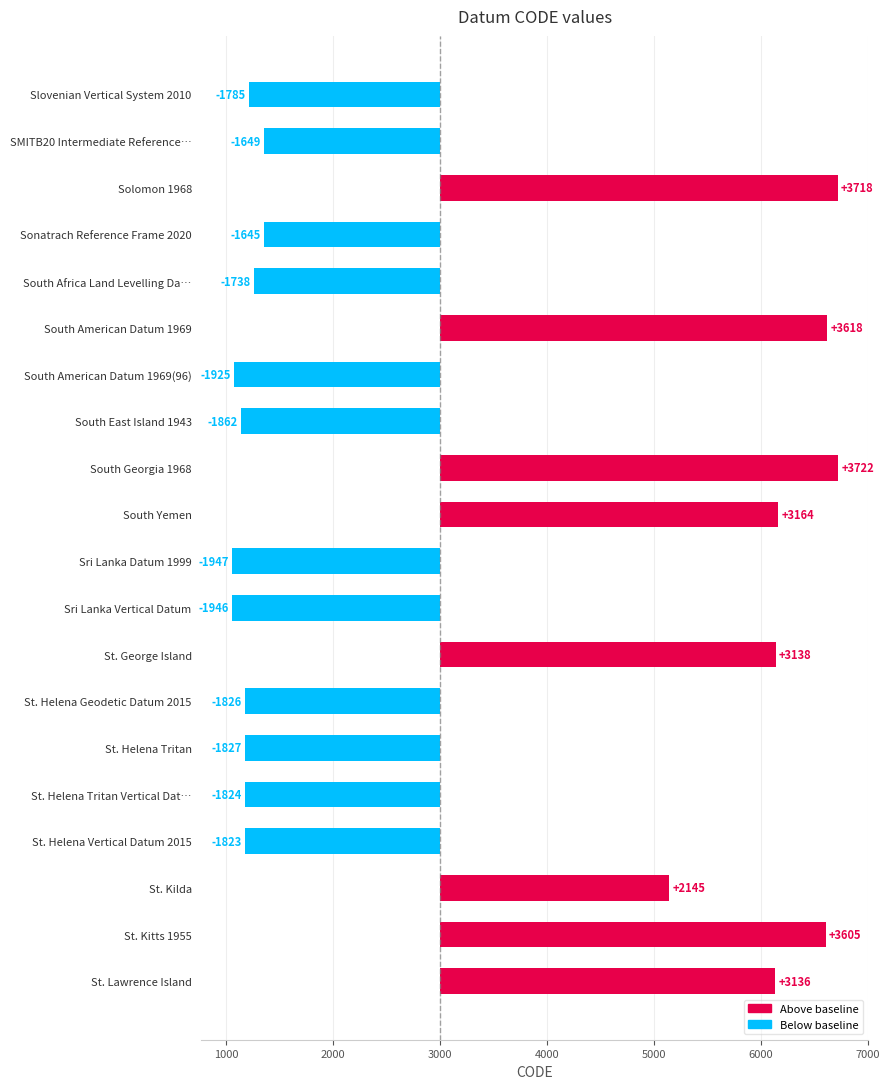

Reading left to right, list all the values displayed in this chart.

-1785	-1649	3718	-1645	-1738	3618	-1925	-1862	3722	3164	-1947	-1946	3138	-1826	-1827	-1824	-1823	2145	3605	3136